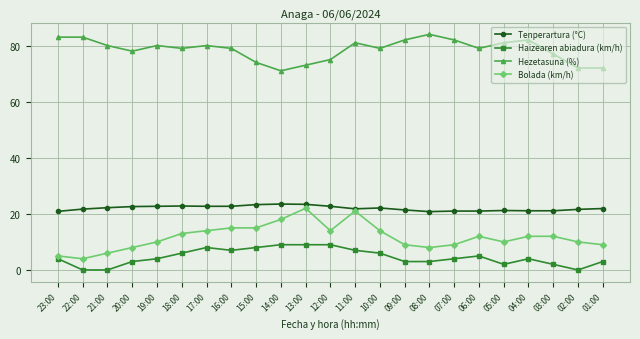

What is the value of the Haizearen abiadura (km/h) point at the 6th from the left?

6.0